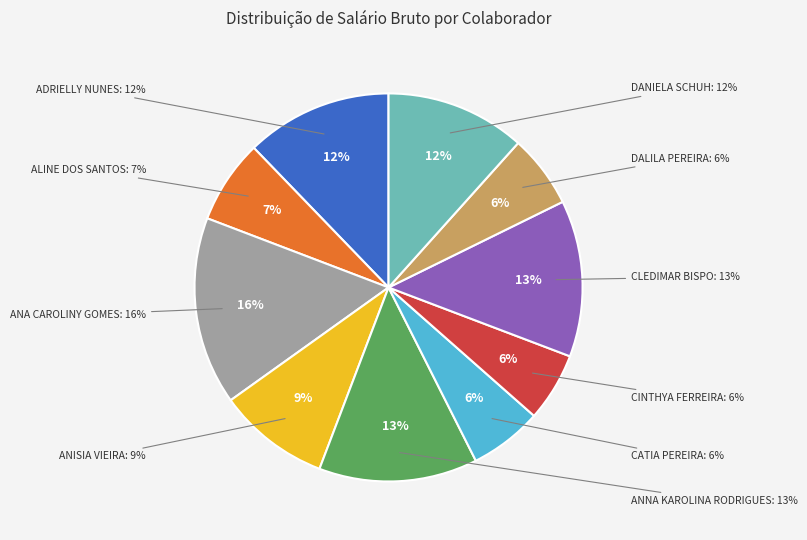

The DALILA PEREIRA slice represents 15% of the pie. True or false?

False